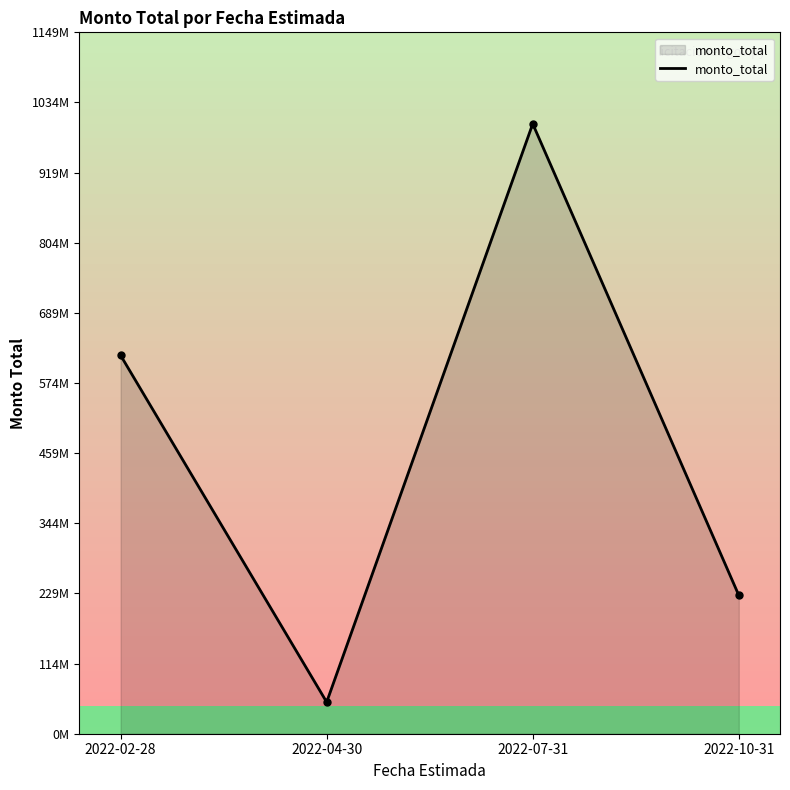

Reading left to right, extract all data points from this chart.

2022-02-28=620042801	2022-04-30=51814389	2022-07-31=999498174	2022-10-31=226884475